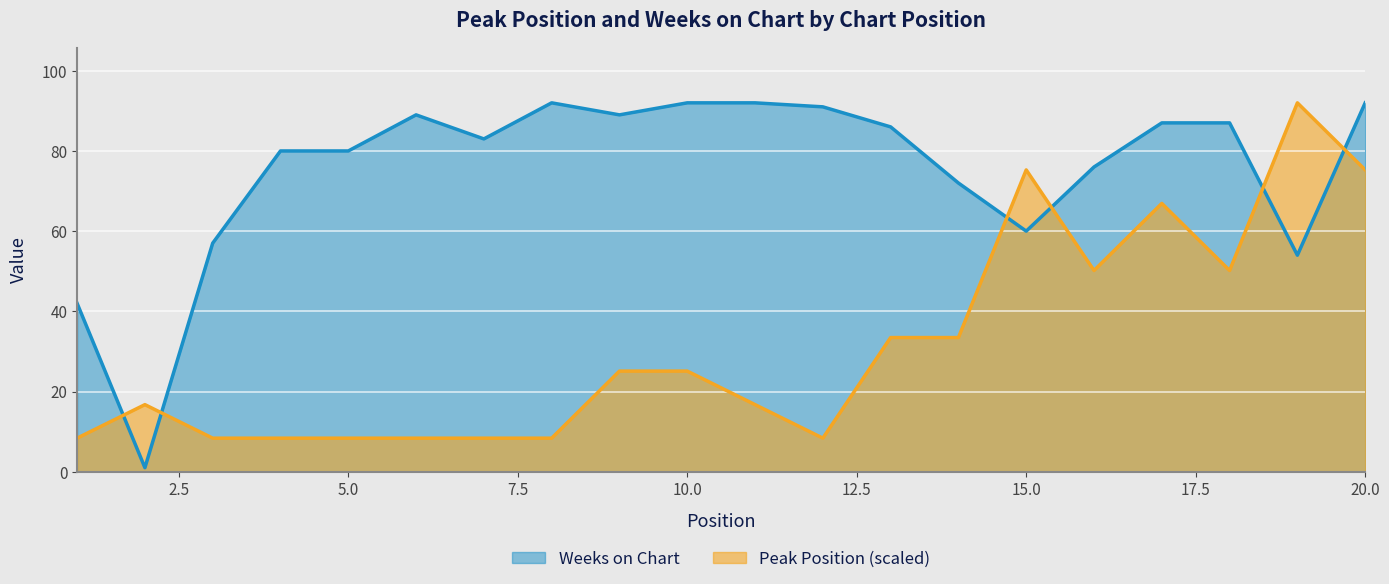

What are all the series names shown in the legend?

Peak Position, Weeks on Chart